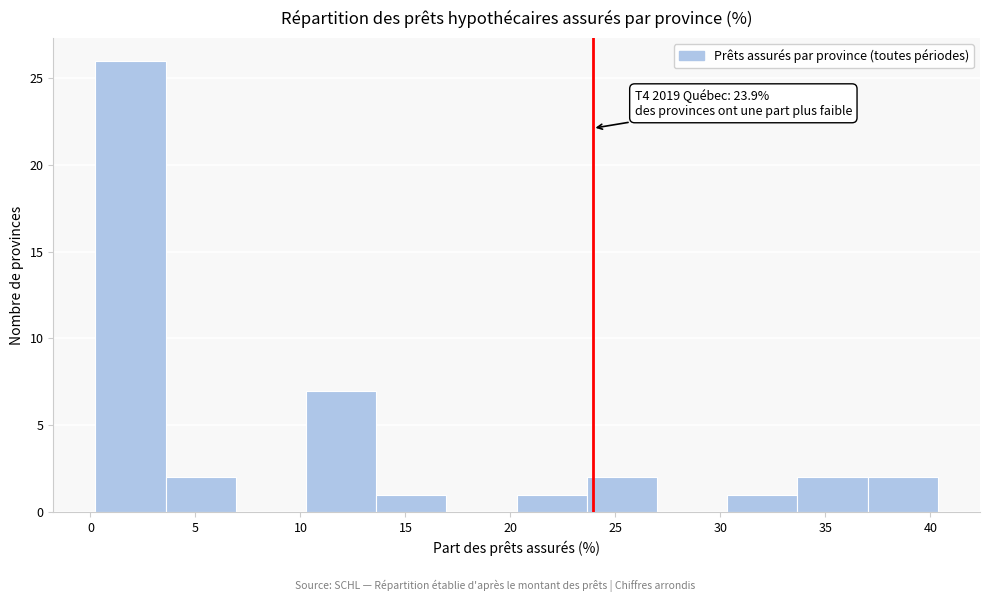

Over which range of the x-axis is the bar tallest?

0.0 to 3.5